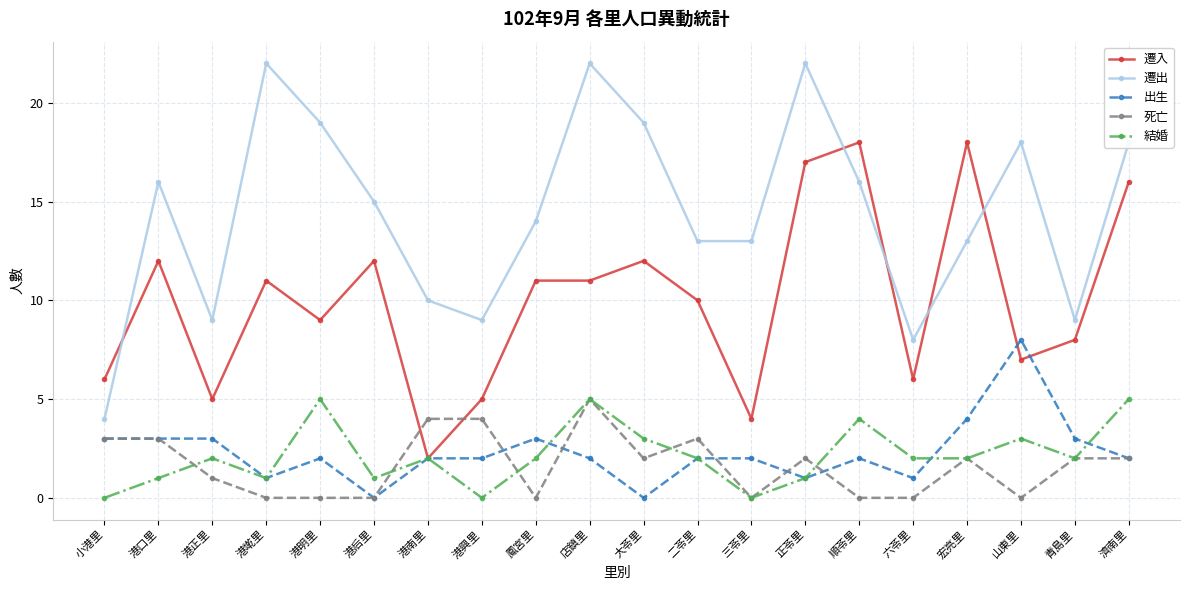

The value of 遷入 at 港后里 is 17. True or false?

False